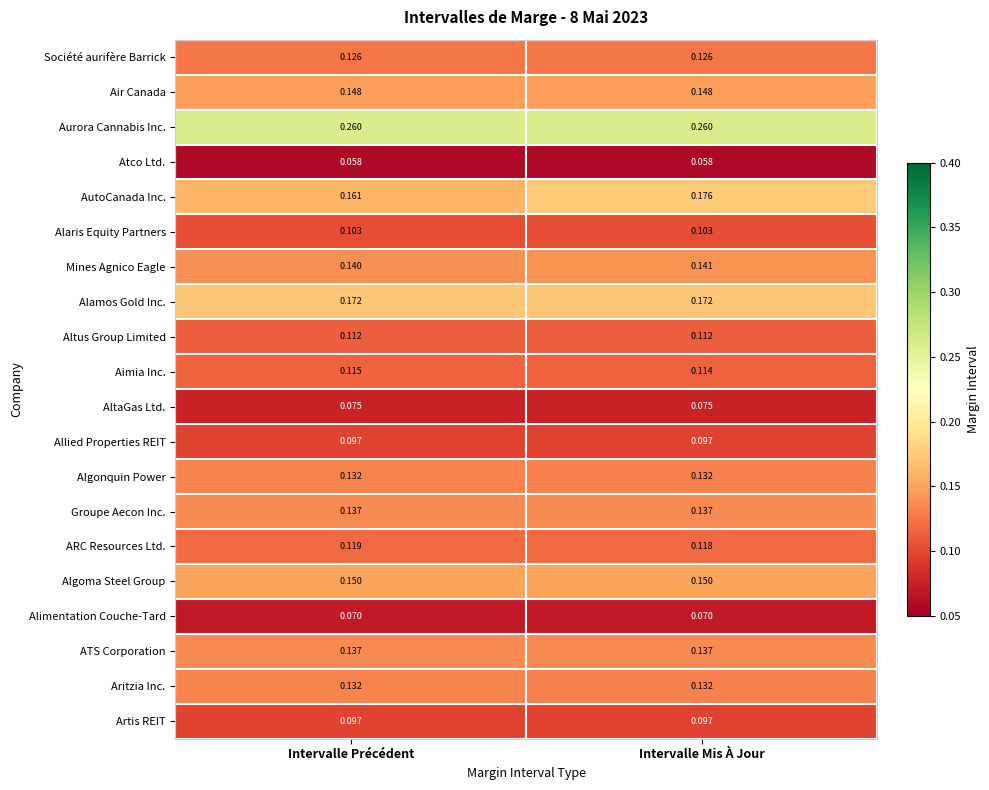

What is the total value across all series at Intervalle Précédent?

2.5